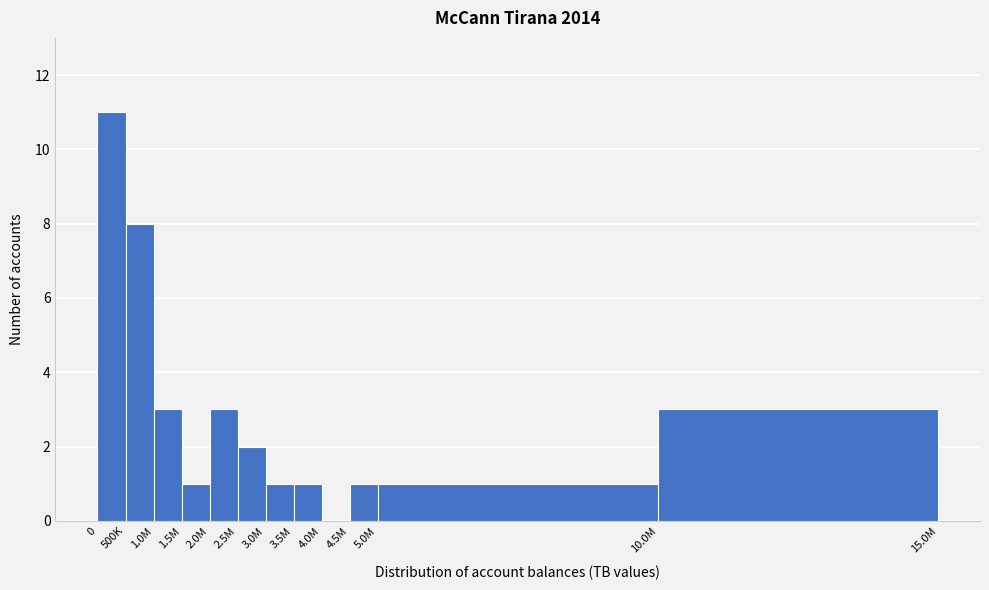

Reading left to right, extract all data points from this chart.

0=11	500K=8	1.0M=3	1.5M=1	2.0M=3	2.5M=2	3.0M=1	3.5M=1	4.0M=0	4.5M=1	5.0M=1	10.0M=3